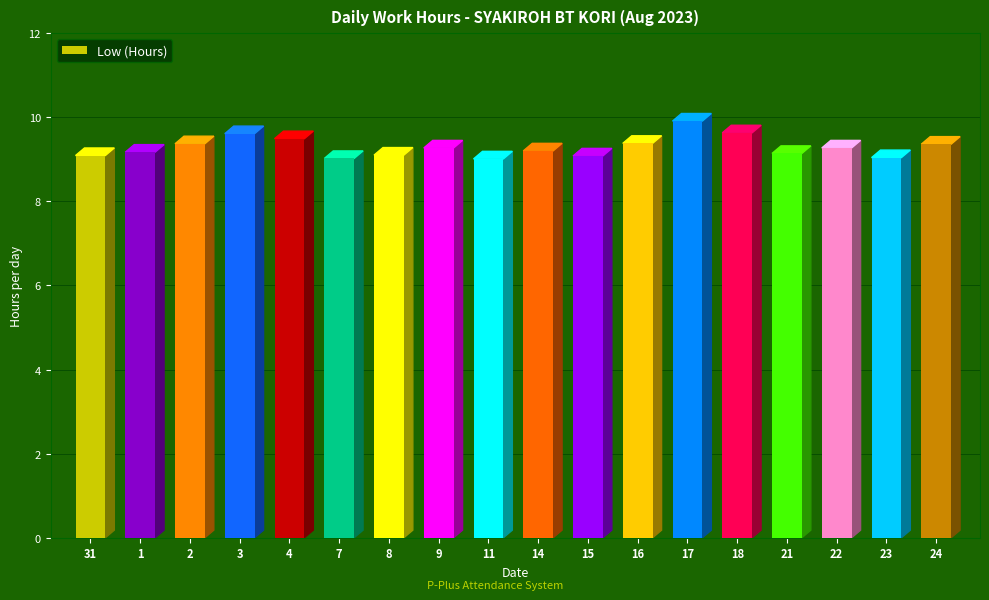

What is the sum of all values?

167.1